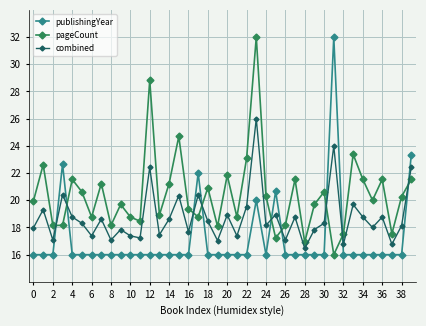

Is this an area chart (filled region under the line)?

No